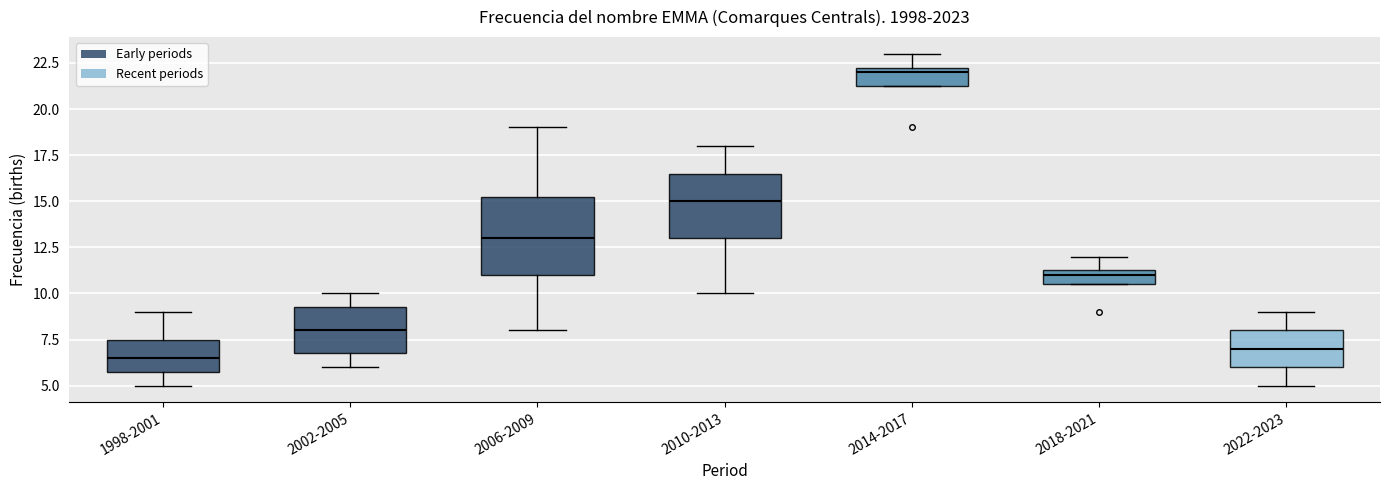

Where does the upper whisker of the box for 2022-2023 end on the y-axis? The values are not printed on the chart, so give them approximately, as read against the axis.

9.0